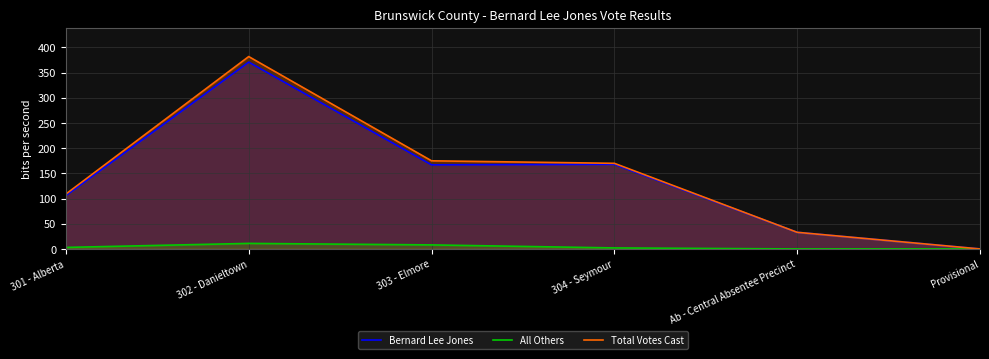

Reading left to right, what are all the values shown in this chart?

Bernard Lee Jones: 106	371	167	168	33	0
All Others: 3	11	8	2	0	0
Total Votes Cast: 109	382	175	170	33	0